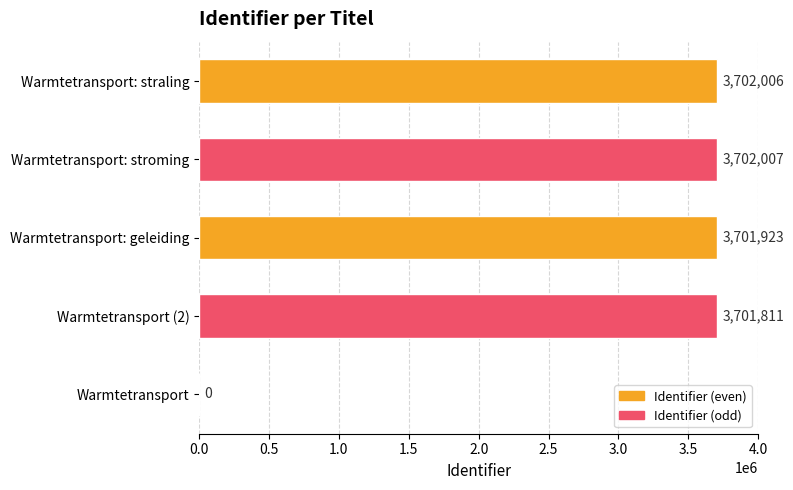

What is the change in value from Warmtetransport to Warmtetransport (2)?

+3701811